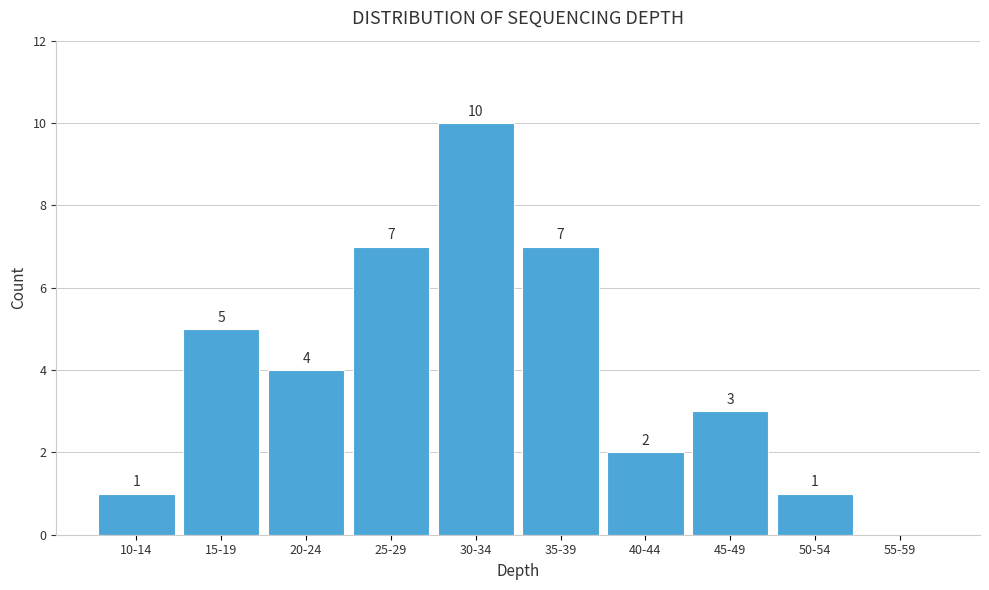

Reading left to right, transcribe all the data shown in this chart.

10-14=1	15-19=5	20-24=4	25-29=7	30-34=10	35-39=7	40-44=2	45-49=3	50-54=1	55-59=0